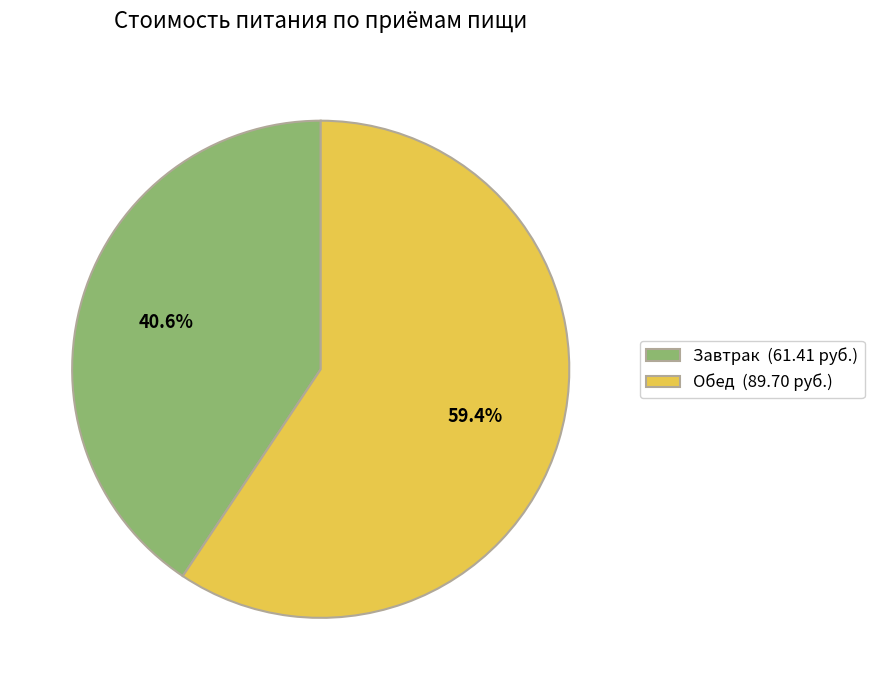

Which slice represents more than half of the pie?

Обед